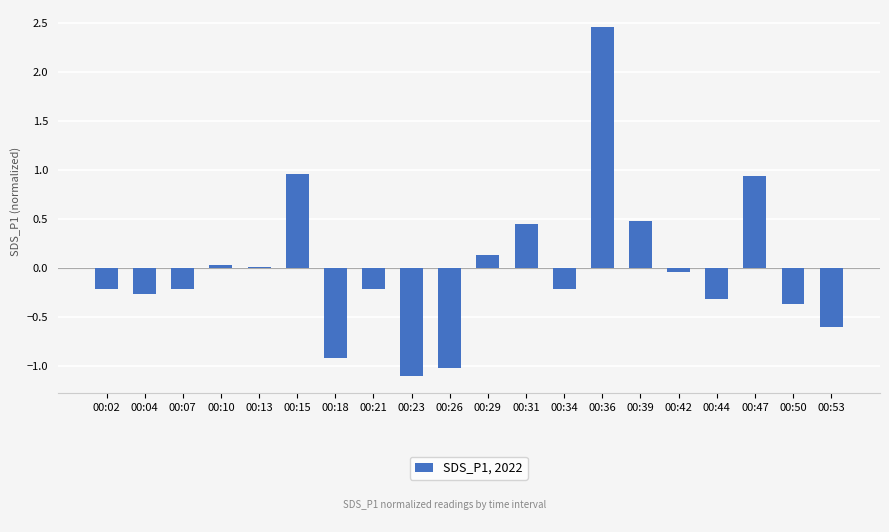

What is the value of the 17th bar from the left?

-0.3